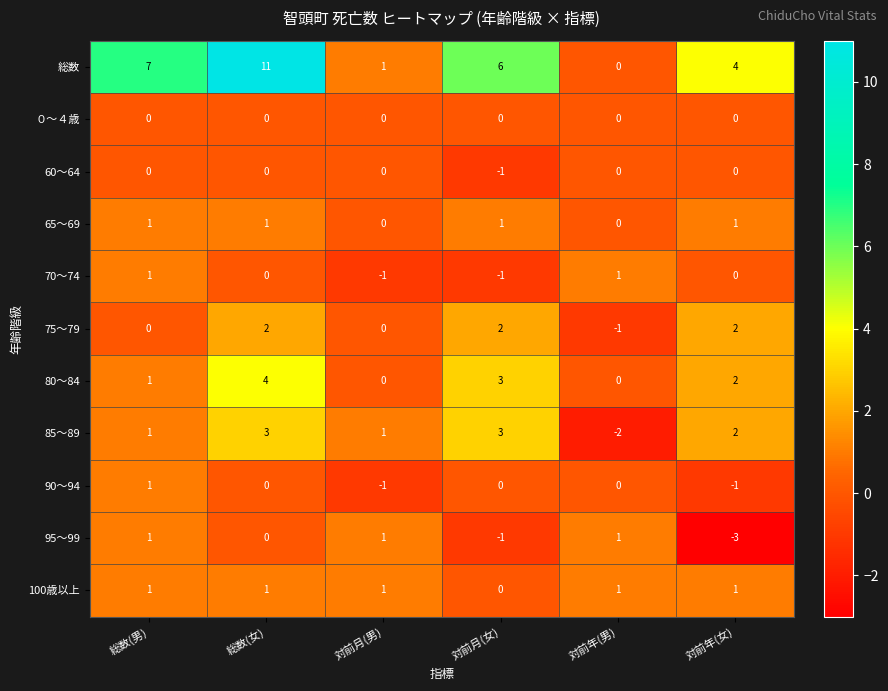

What is the total value across all series at 対前月(女)?

12